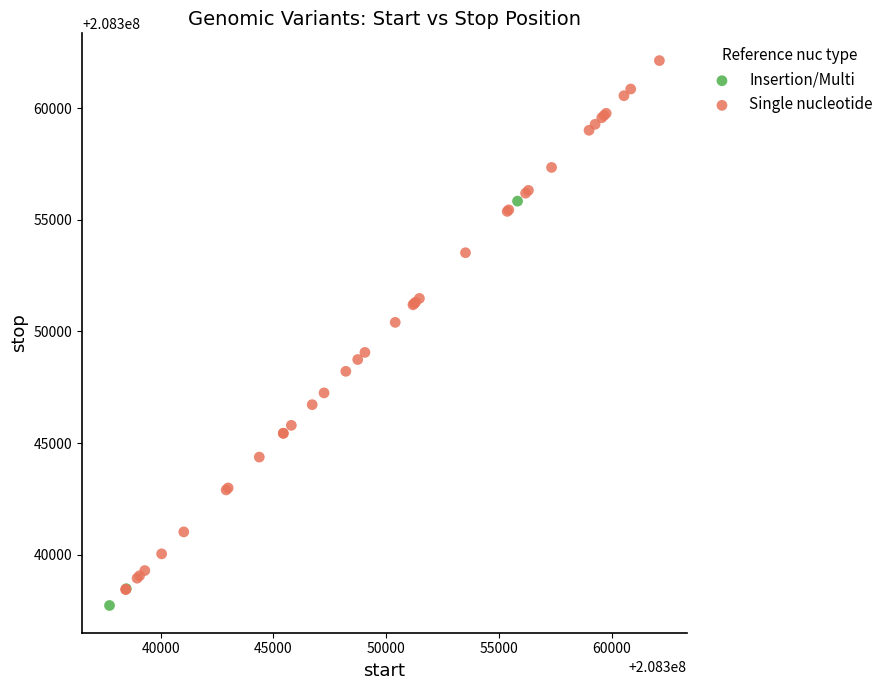

Which series has the largest Y range (max minus min)?

Single nucleotide